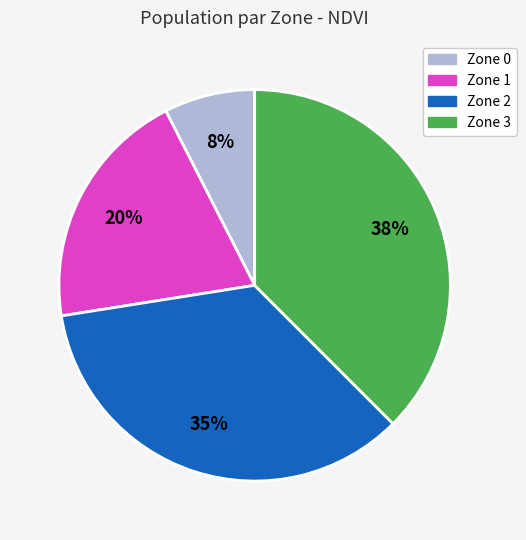

Combined, do Zone 3 and Zone 2 account for over 50%?

Yes